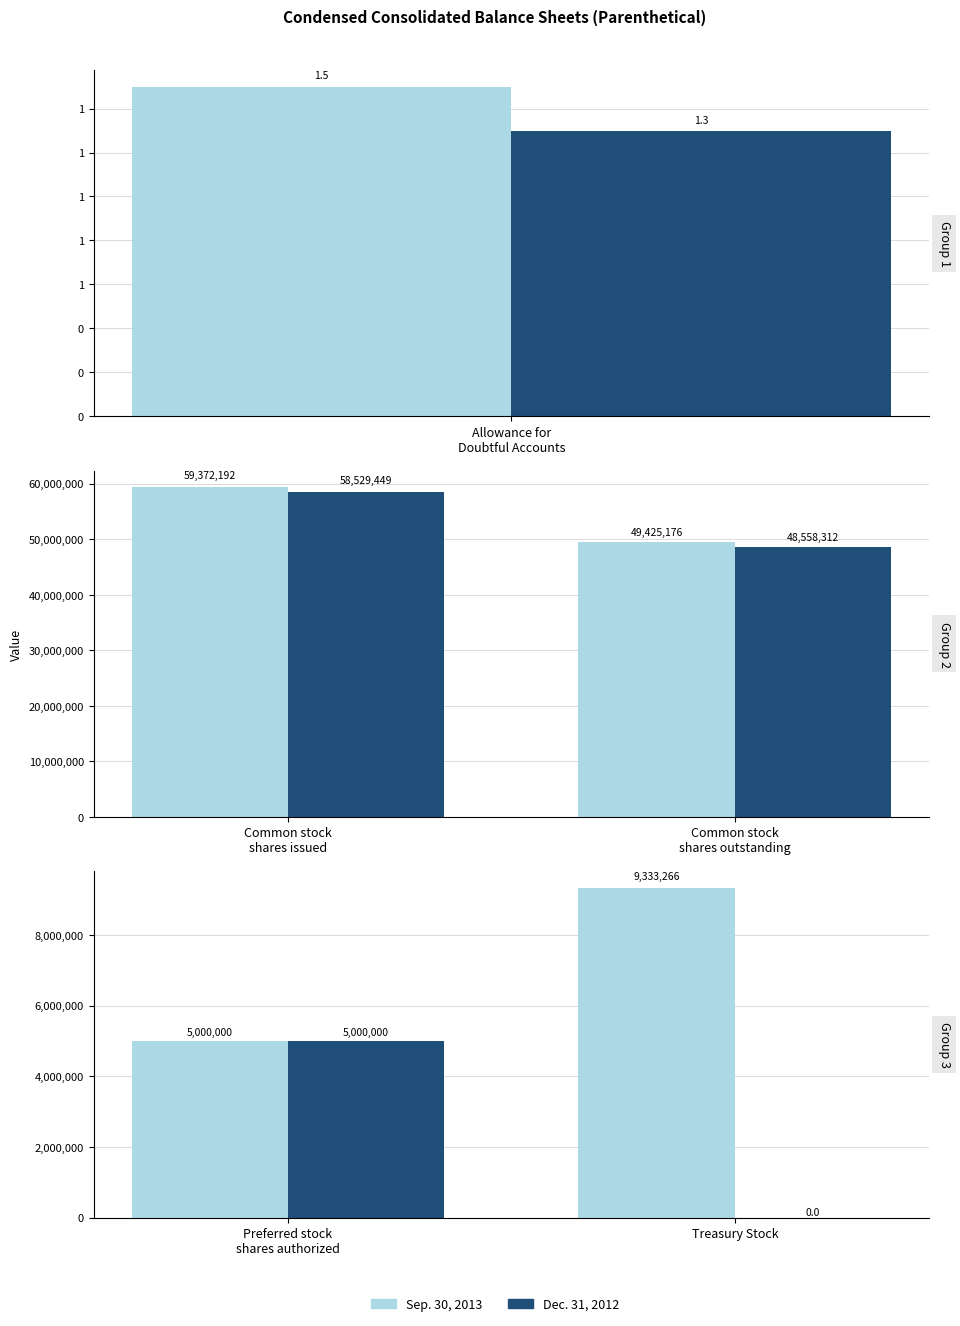

List the series in order of their overall mean, highest first.

Sep. 30, 2013, Dec. 31, 2012